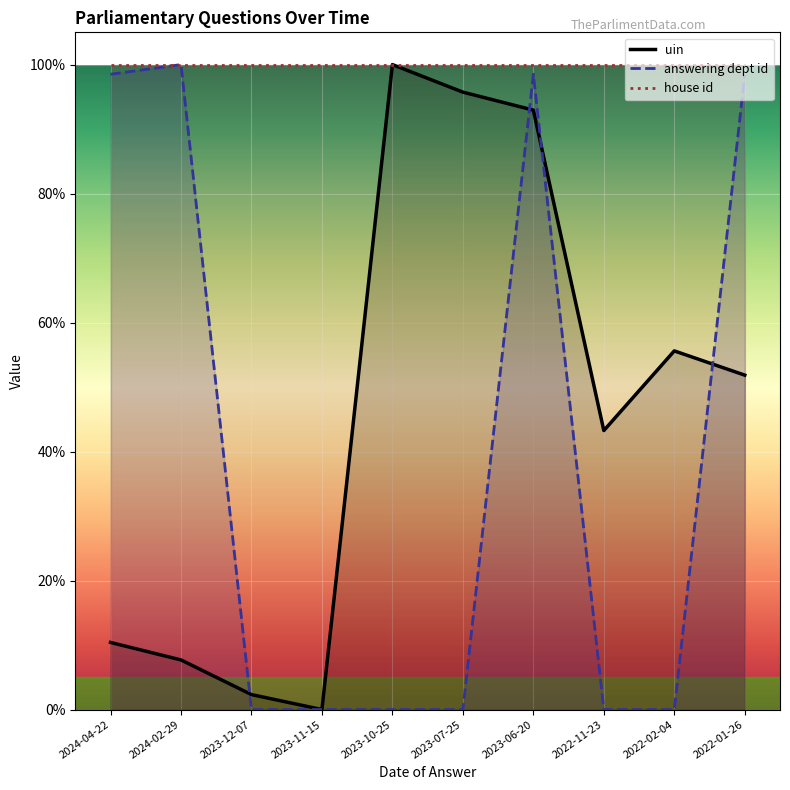

At which category does the chart reach its minimum across all series?

2023-11-15